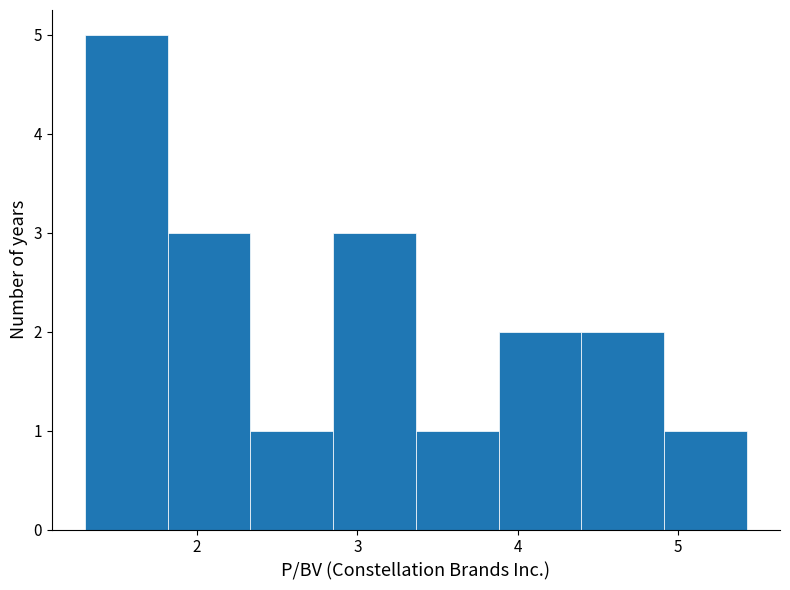

Which range on the x-axis has the tallest bar?

1.3 to 1.8